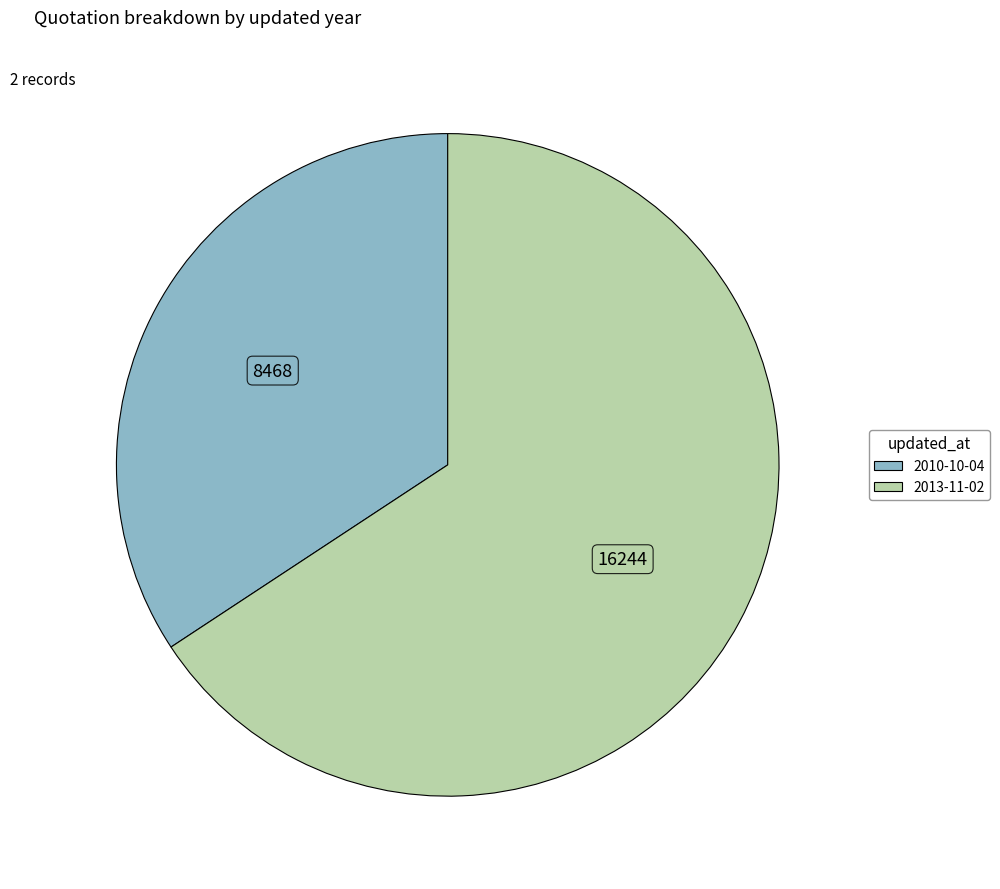

Rank the categories by value from highest to lowest.

2013-11-02, 2010-10-04